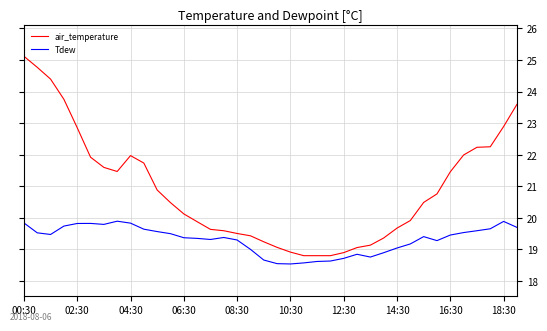

Which series has the largest total across all categories?

air_temperature